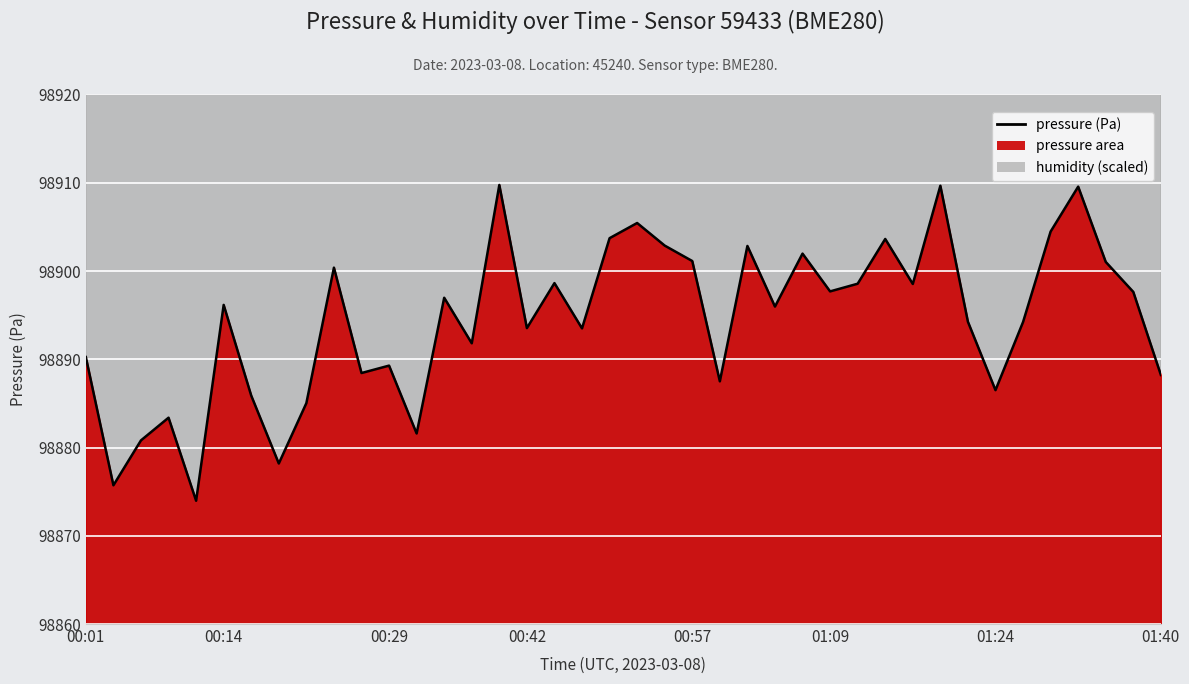

Reading left to right, transcribe all the data shown in this chart.

98890.2	98875.7	98880.8	98883.4	98874.0	98896.2	98885.9	98878.2	98885.0	98900.4	98888.4	98889.3	98881.6	98897.0	98891.8	98909.8	98893.5	98898.6	98893.5	98903.7	98905.4	98902.9	98901.1	98887.5	98902.8	98896.0	98902.0	98897.7	98898.6	98903.6	98898.5	98909.7	98894.2	98886.5	98894.2	98904.5	98909.6	98901.0	98897.6	98888.2